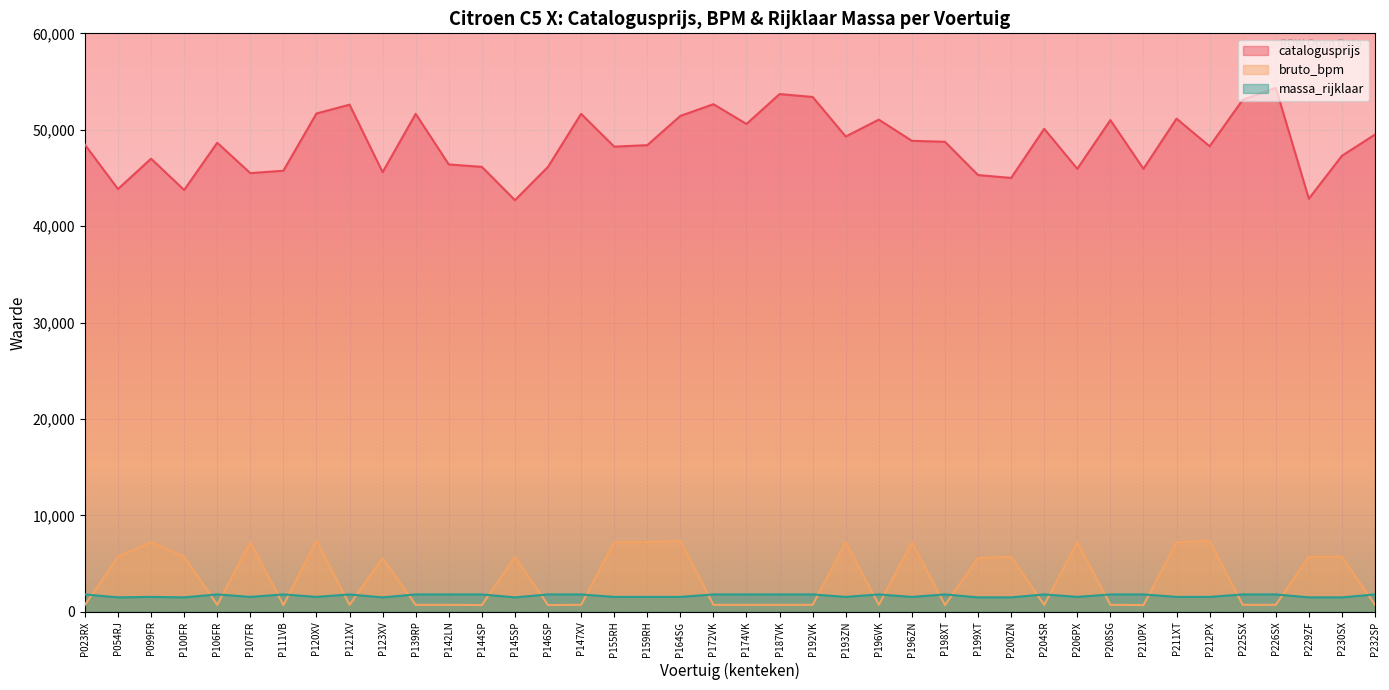

What is the difference between the highest and lowest values at P107FR?

43958